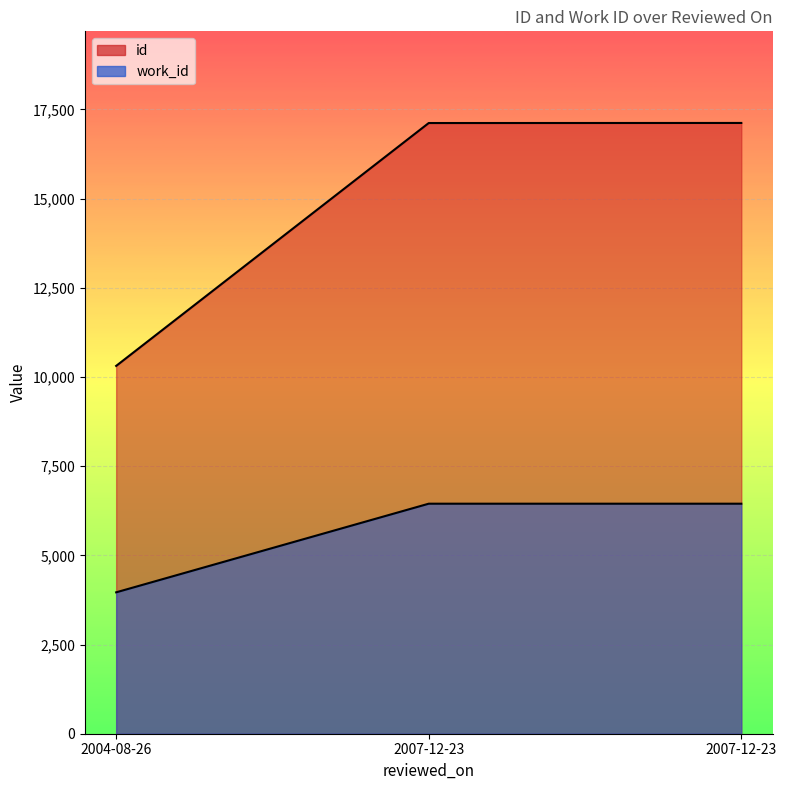

What is the maximum value shown in the chart?

17118